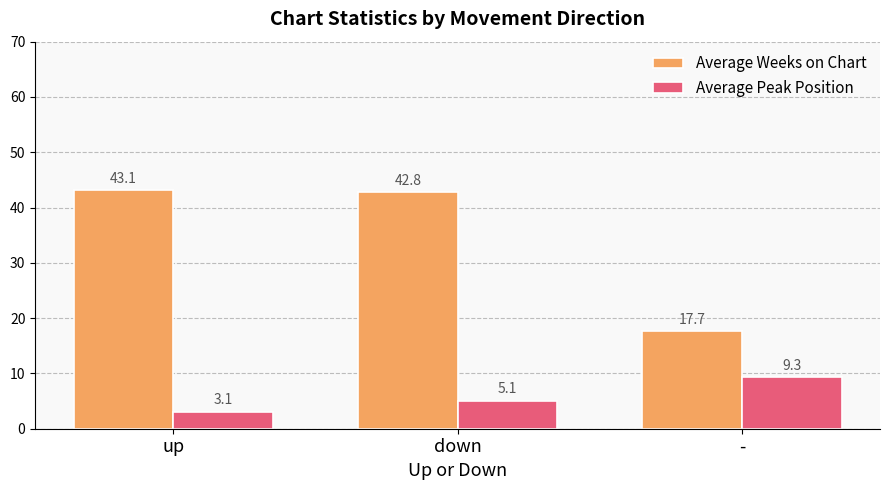

Is the value of Average Peak Position at down greater than the value of Average Weeks on Chart at down?

No